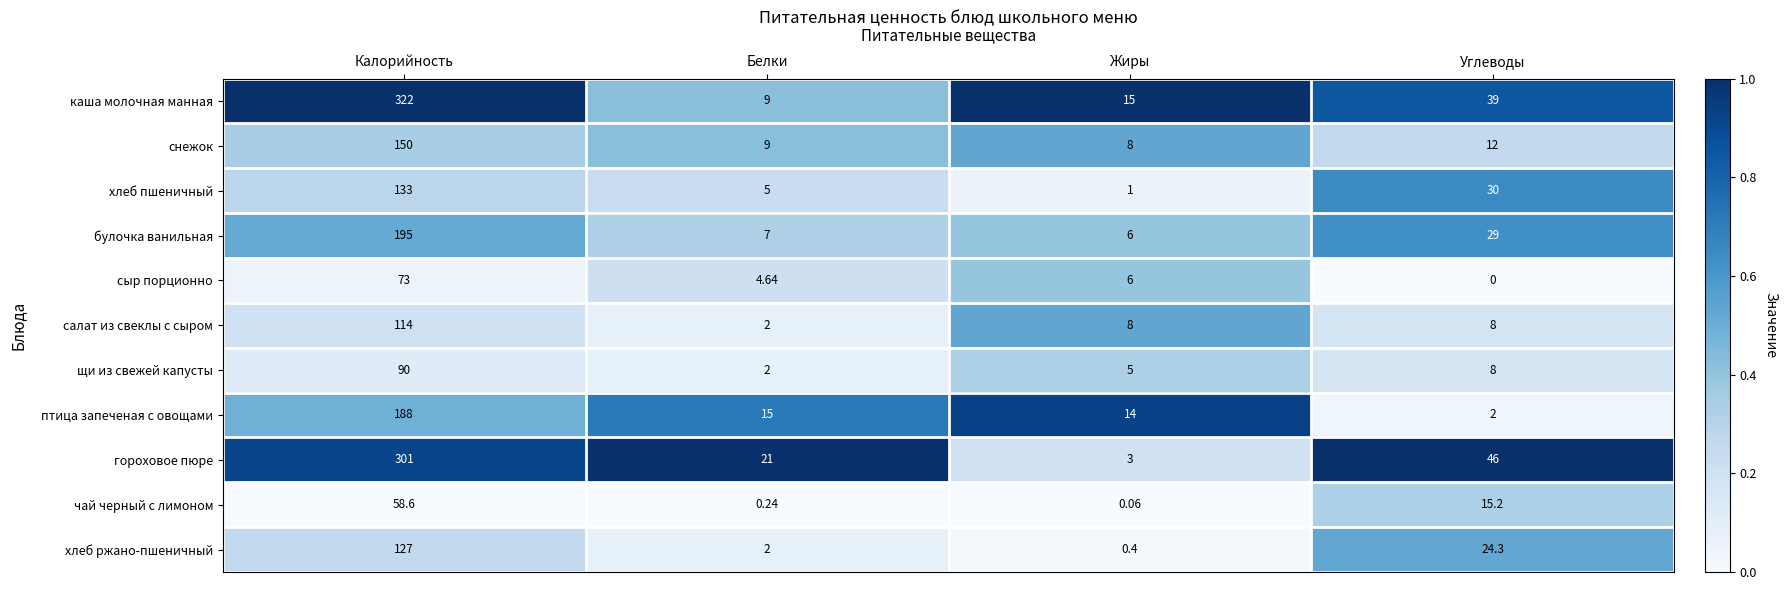

Which series changed the most between Калорийность and Углеводы?

каша молочная манная